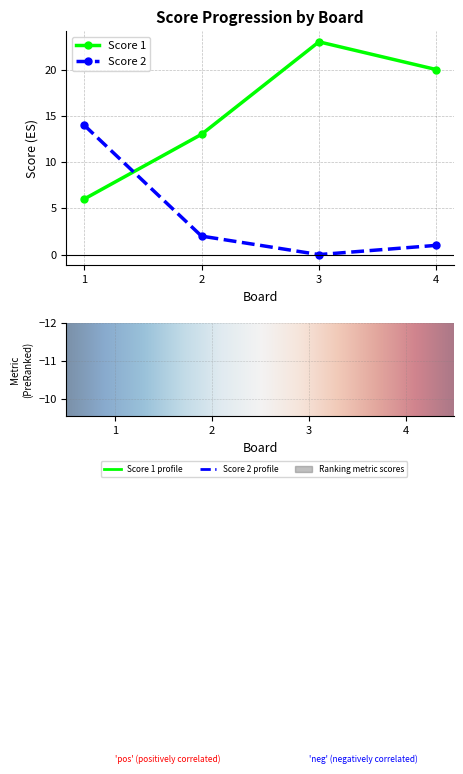

What is the value of the Score 1 bar at the 1st from the left?

6